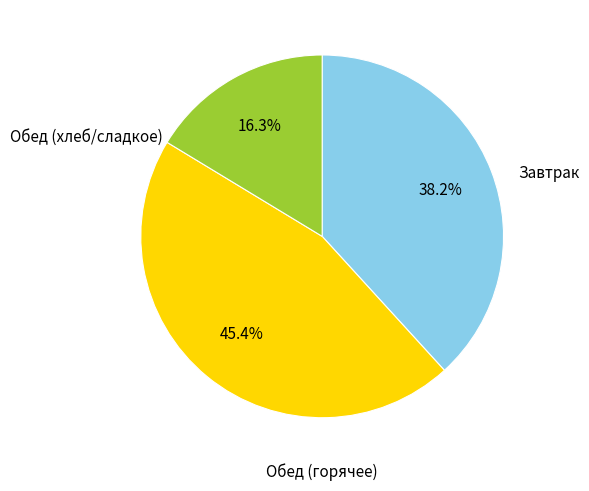

To the nearest percent, what is the average slice percentage?

33%